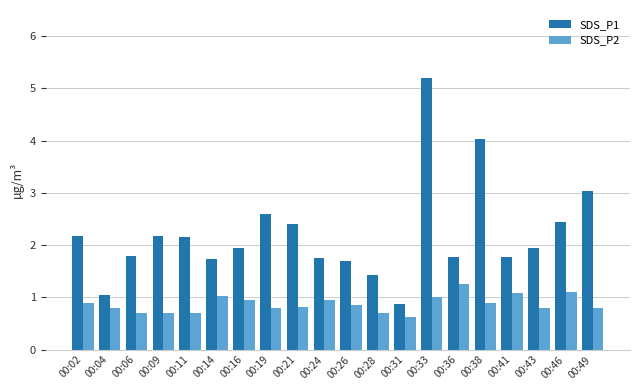

At 00:36, list the series in order from smallest to largest.

SDS_P2, SDS_P1